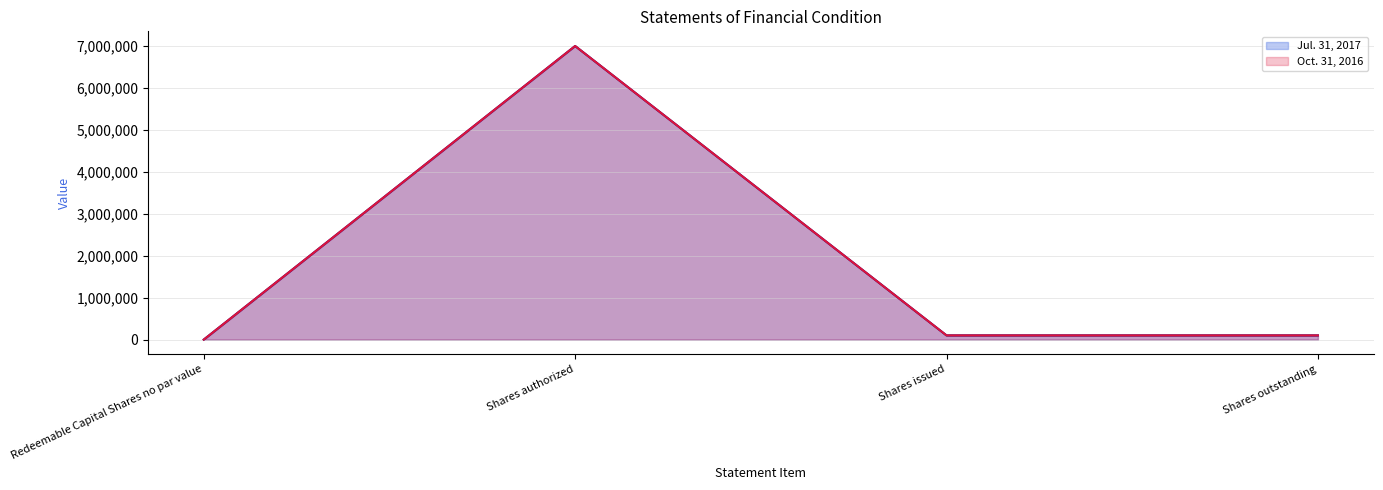

What position from the right is Shares authorized?

3